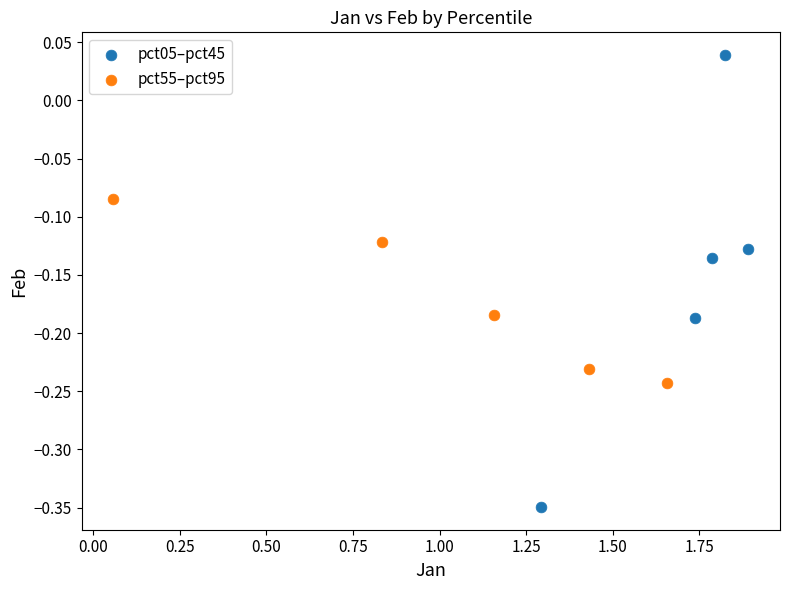

Which series has the widest spread of Y values?

pct05–pct45